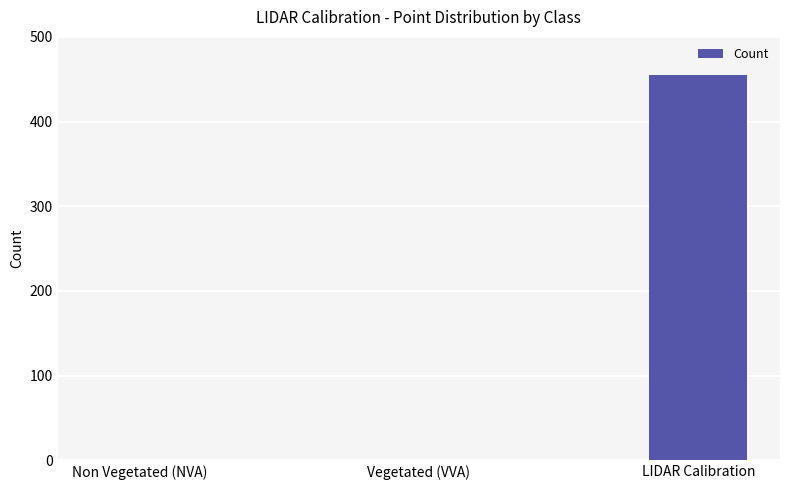

Which has a higher value, LIDAR Calibration or Non Vegetated (NVA)?

LIDAR Calibration